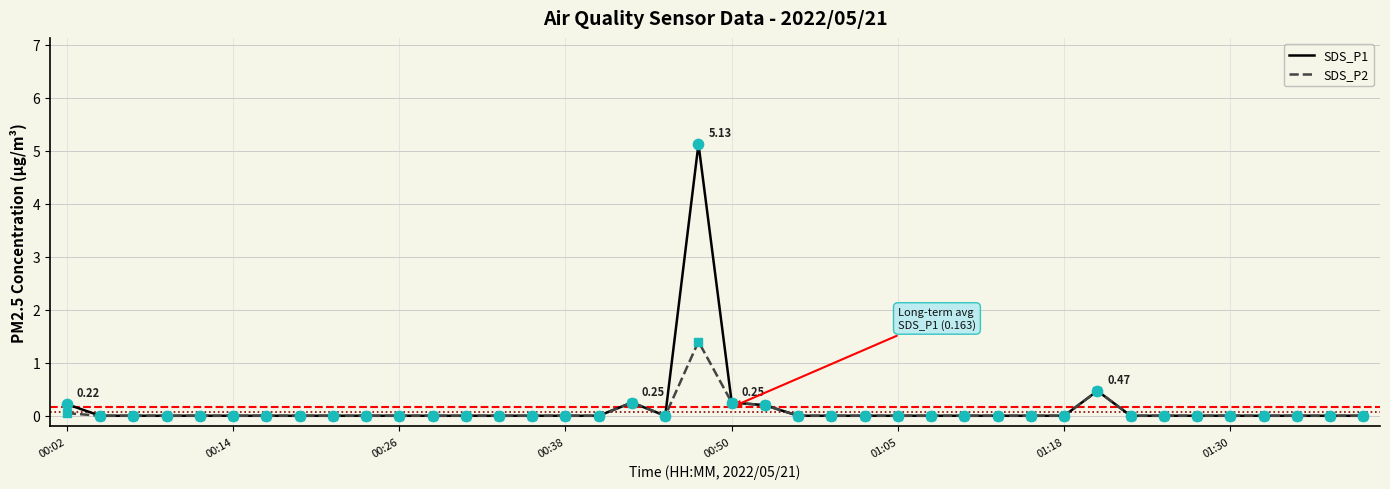

Which series has the widest spread of values?

SDS_P1